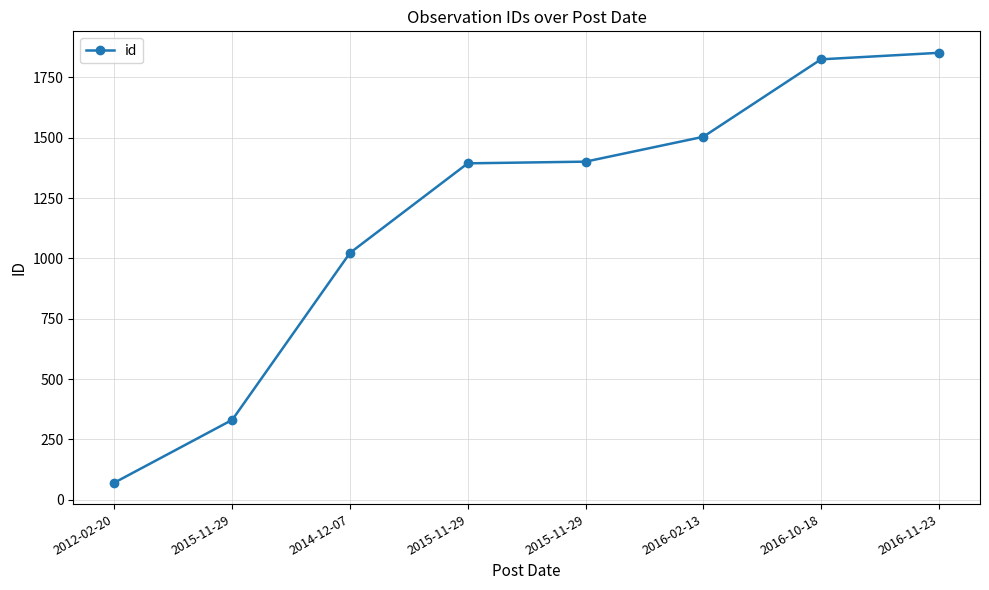

Is this an area chart (filled region under the line)?

No